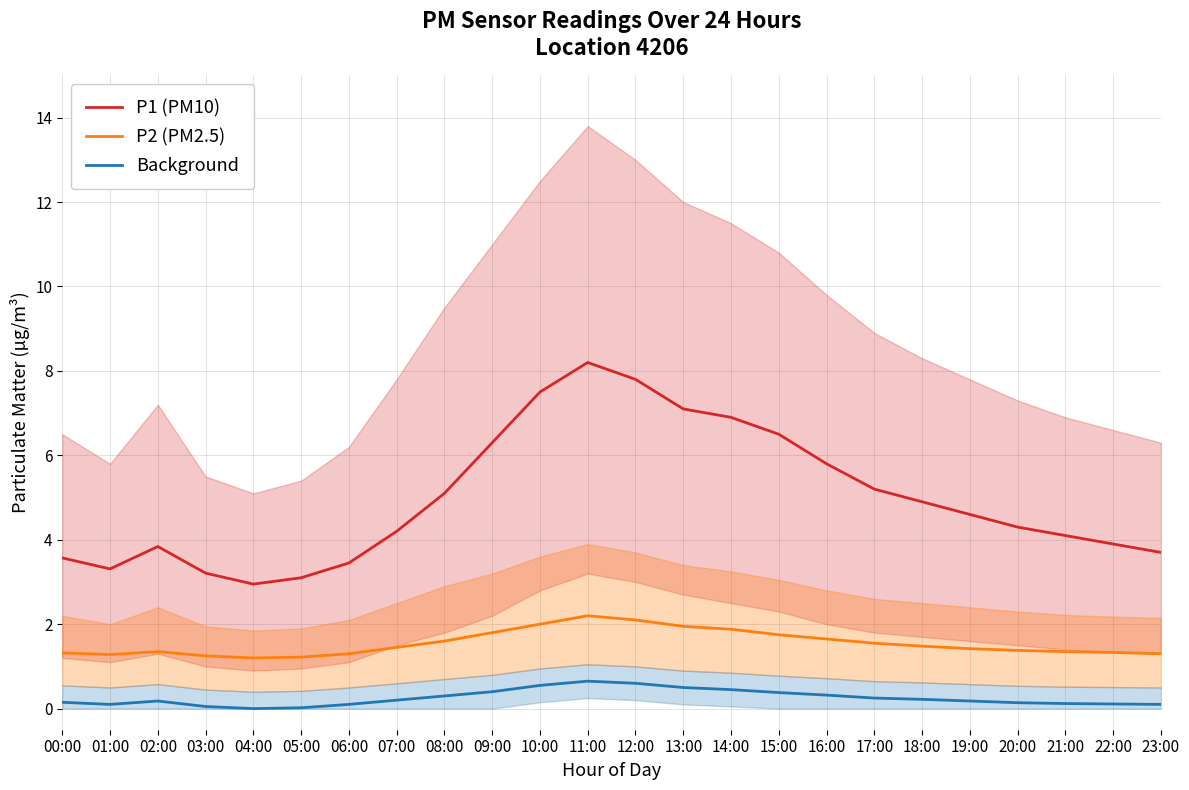

Which series has the largest total across all categories?

P1 (PM10)